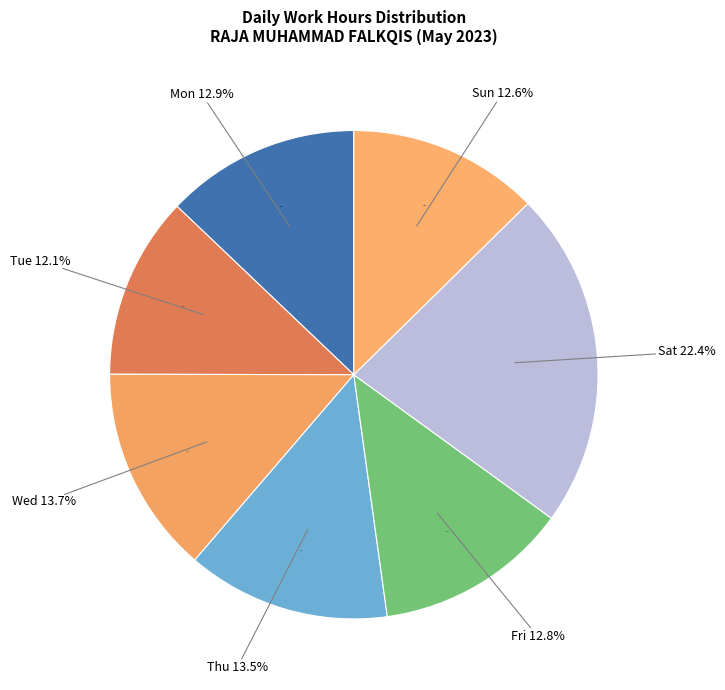

Which slice is the largest?

Sat